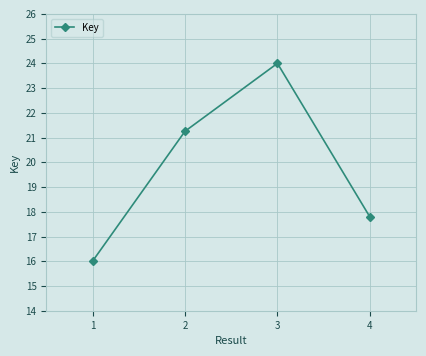

What is the smallest value displayed?

16.0